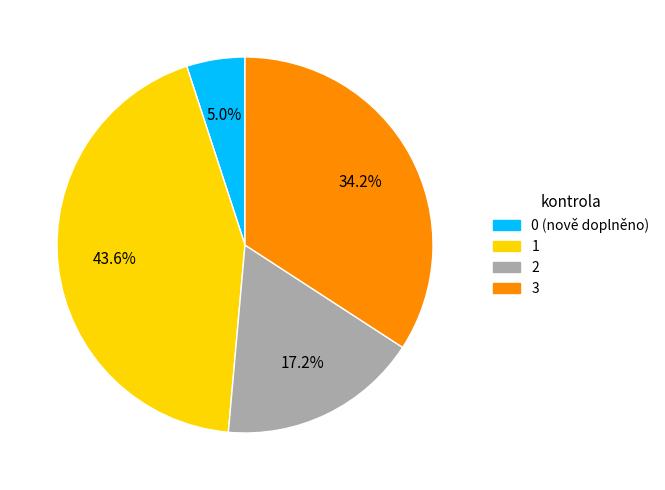

Which has a higher value, 0 (nově doplněno) or 3?

3